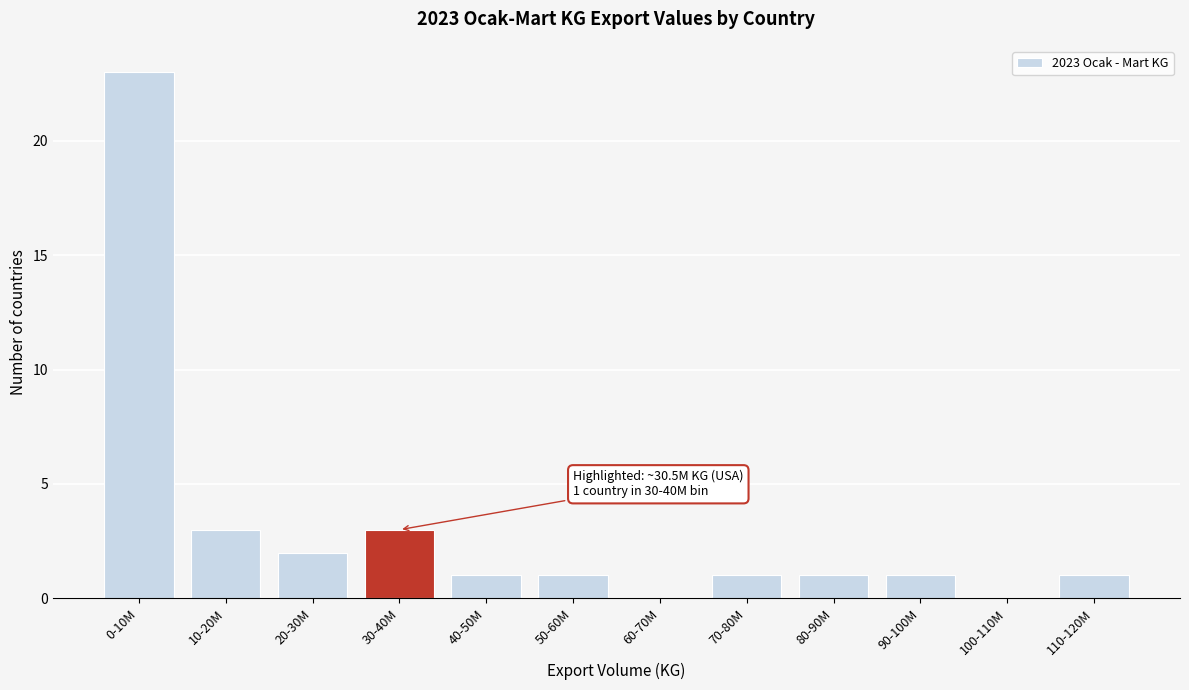

Reading left to right, what are all the values shown in this chart?

0-10M=23	10-20M=3	20-30M=2	30-40M=3	40-50M=1	50-60M=1	60-70M=0	70-80M=1	80-90M=1	90-100M=1	100-110M=0	110-120M=1